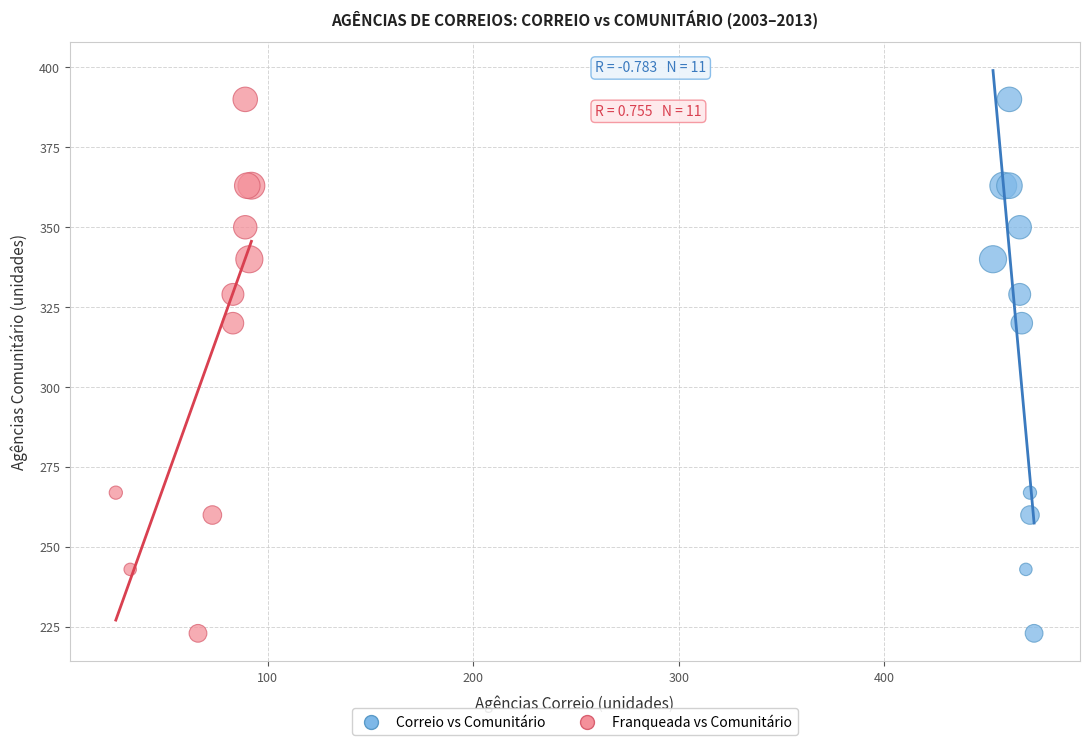

What are all the series names shown in the legend?

Correio vs Comunitário, Franqueada vs Comunitário